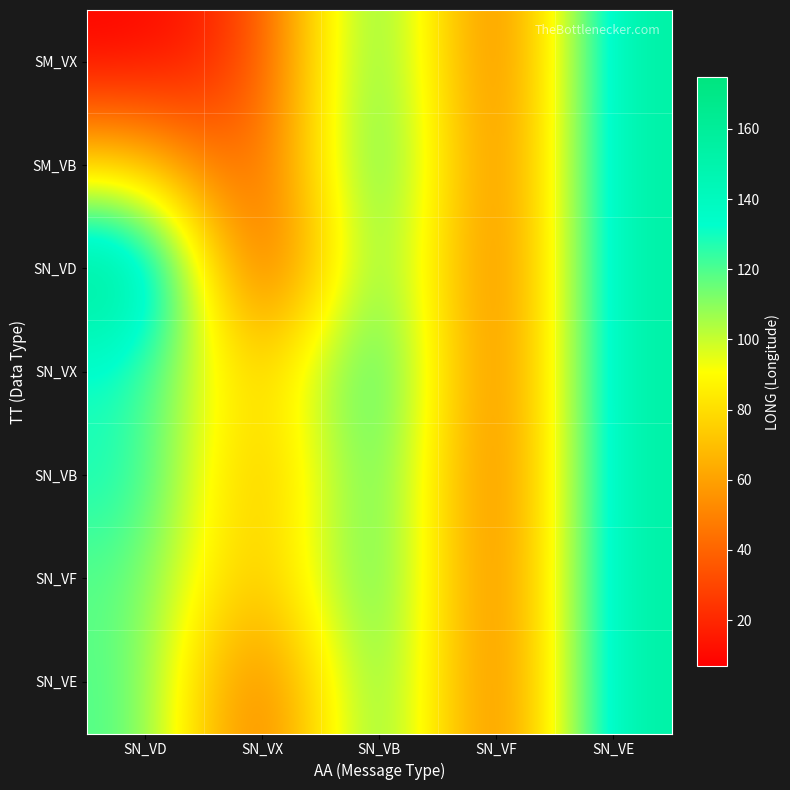

Reading left to right, what are all the values shown in this chart?

SM_VX: SN_VD=7.5	SN_VX=26.9	SN_VB=141.0	SN_VF=21.8	SN_VE=157.8
SM_VB: SN_VD=75.4	SN_VX=24.4	SN_VB=147.6	SN_VF=23.4	SN_VE=157.8
SN_VD: SN_VD=174.7	SN_VX=6.9	SN_VB=141.0	SN_VF=22.2	SN_VE=157.8
SN_VX: SN_VD=129.3	SN_VX=61.2	SN_VB=147.6	SN_VF=22.9	SN_VE=157.8
SN_VB: SN_VD=132.7	SN_VX=51.4	SN_VB=141.0	SN_VF=21.8	SN_VE=157.8
SN_VF: SN_VD=119.4	SN_VX=57.8	SN_VB=141.0	SN_VF=23.4	SN_VE=157.8
SN_VE: SN_VD=122.4	SN_VX=24.4	SN_VB=141.0	SN_VF=22.2	SN_VE=157.8